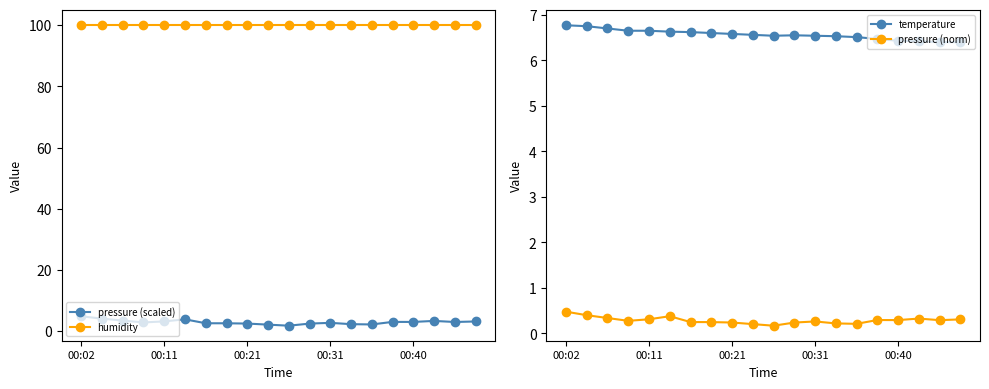

True or false: pressure (scaled) and temperature cross at least once.

False